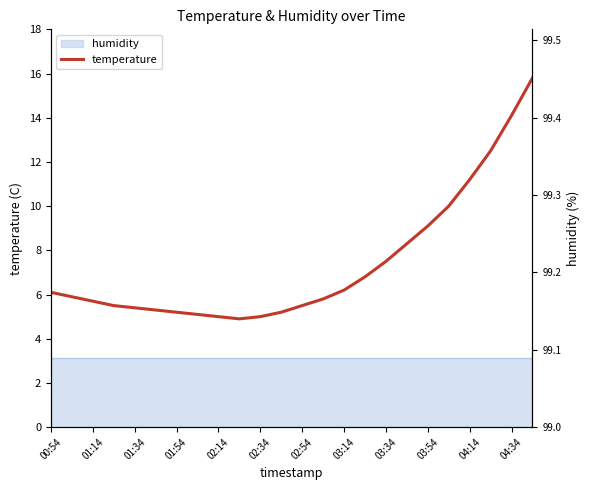

The chart shows a value of 11.2 at 04:14. True or false?

True